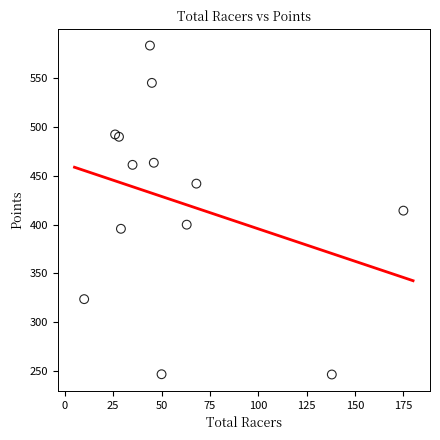

What is the range of Y values (max minus min)?

336.2